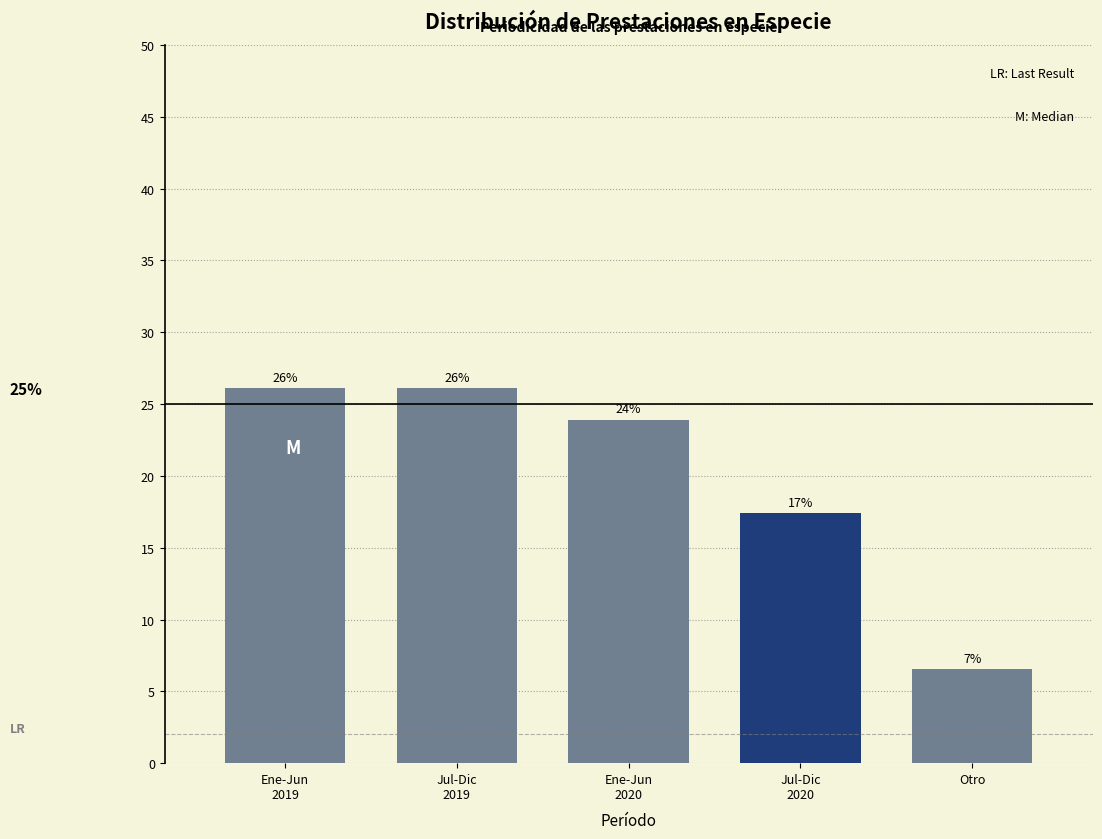

What is the average value?

20.0